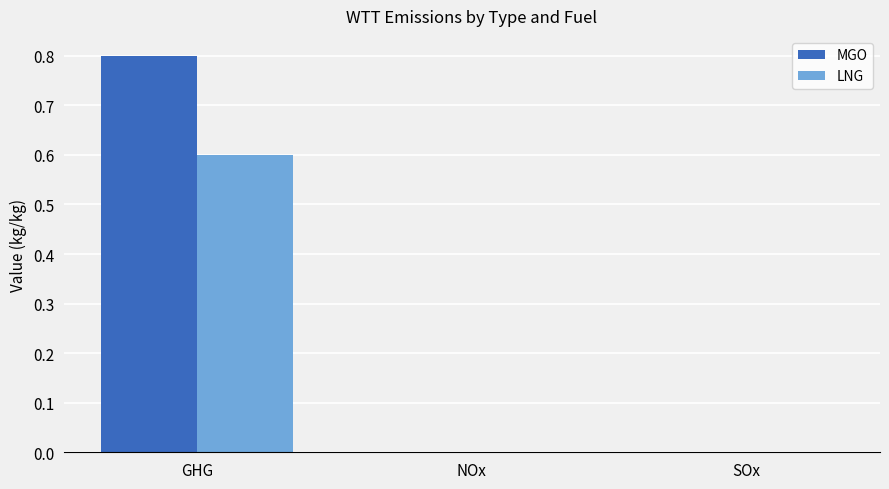

At which label does MGO reach its peak?

GHG